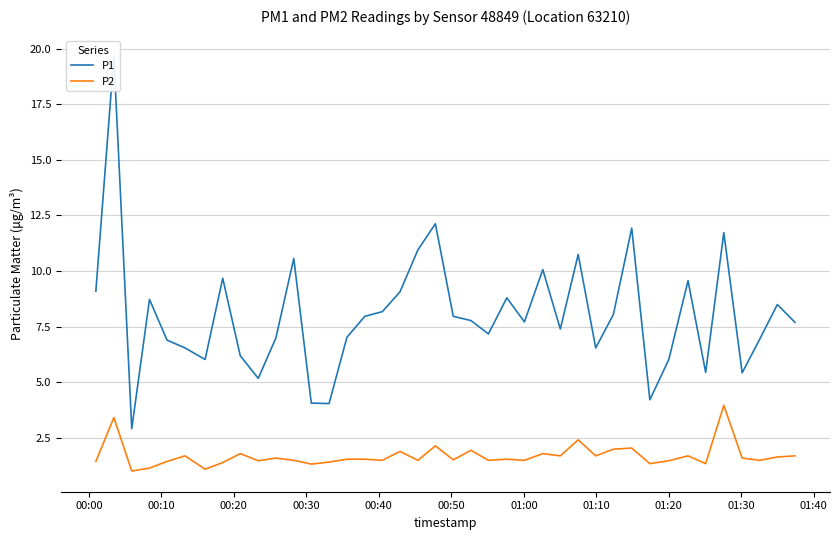

True or false: P2 and P1 intersect in this chart.

False